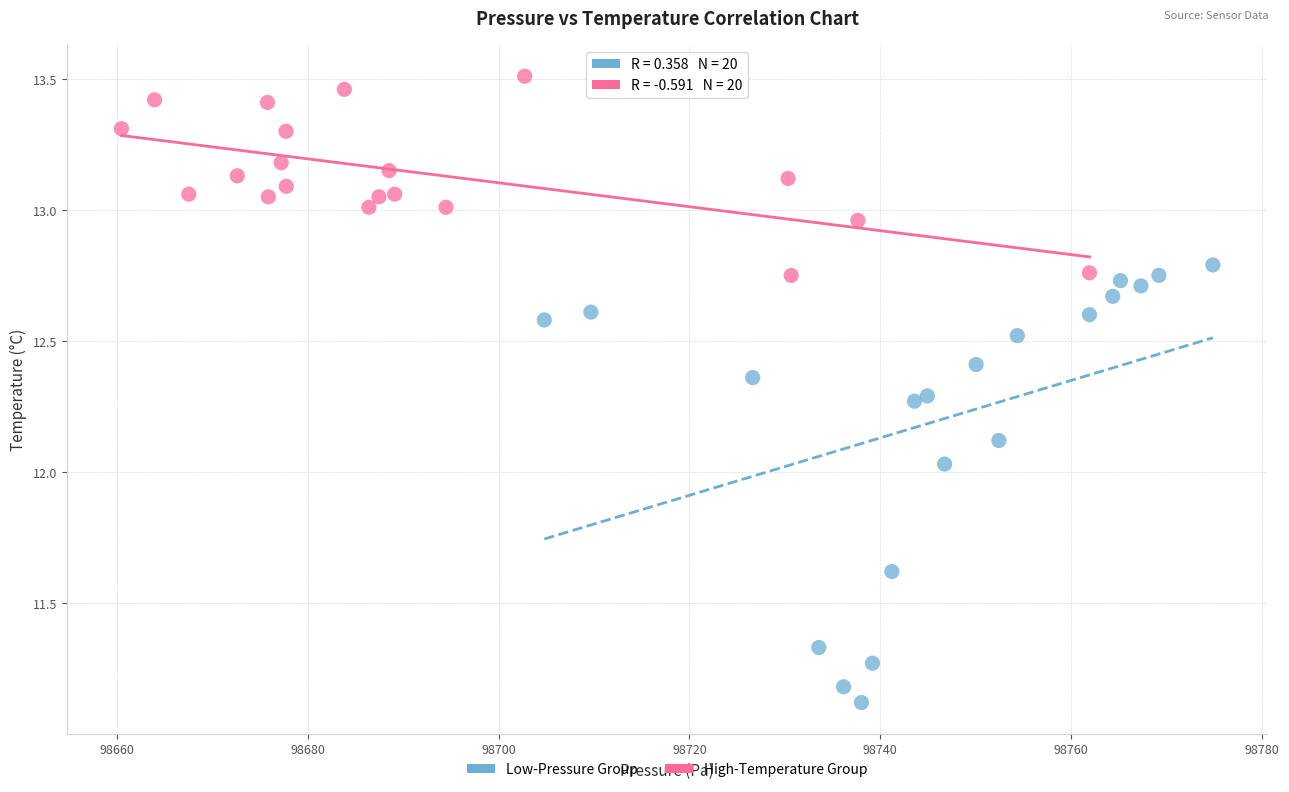

Which series contains the highest Y value?

High-Temperature Group